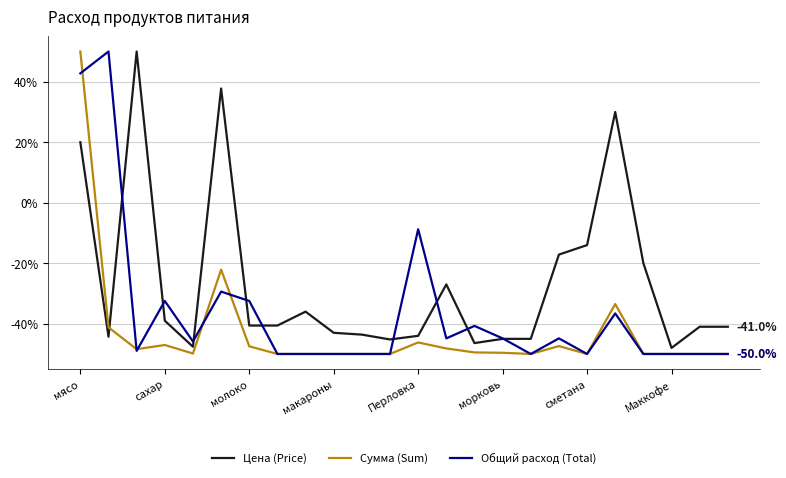

Which series has the largest total across all categories?

Цена (Price)